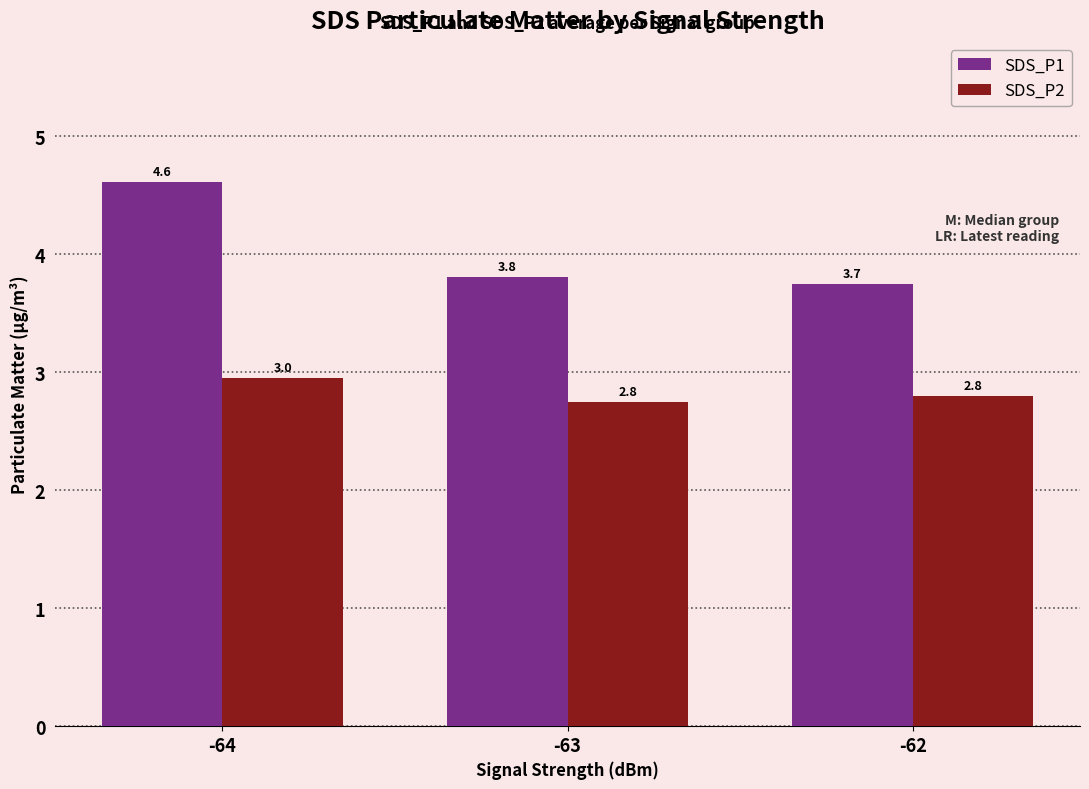

At which label is SDS_P1 closest to 4?

-63